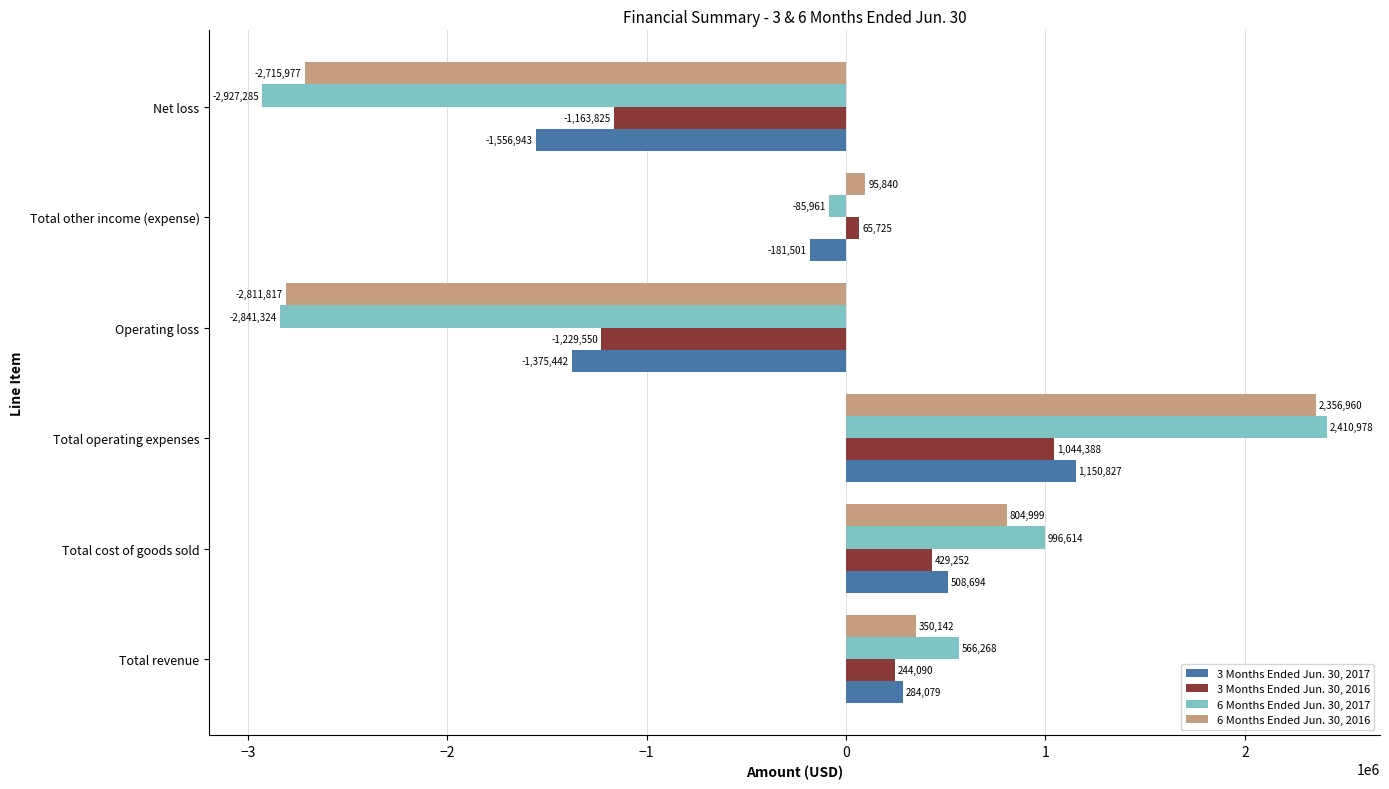

How many values in the 3 Months Ended Jun. 30, 2016 series are below 244090?

3